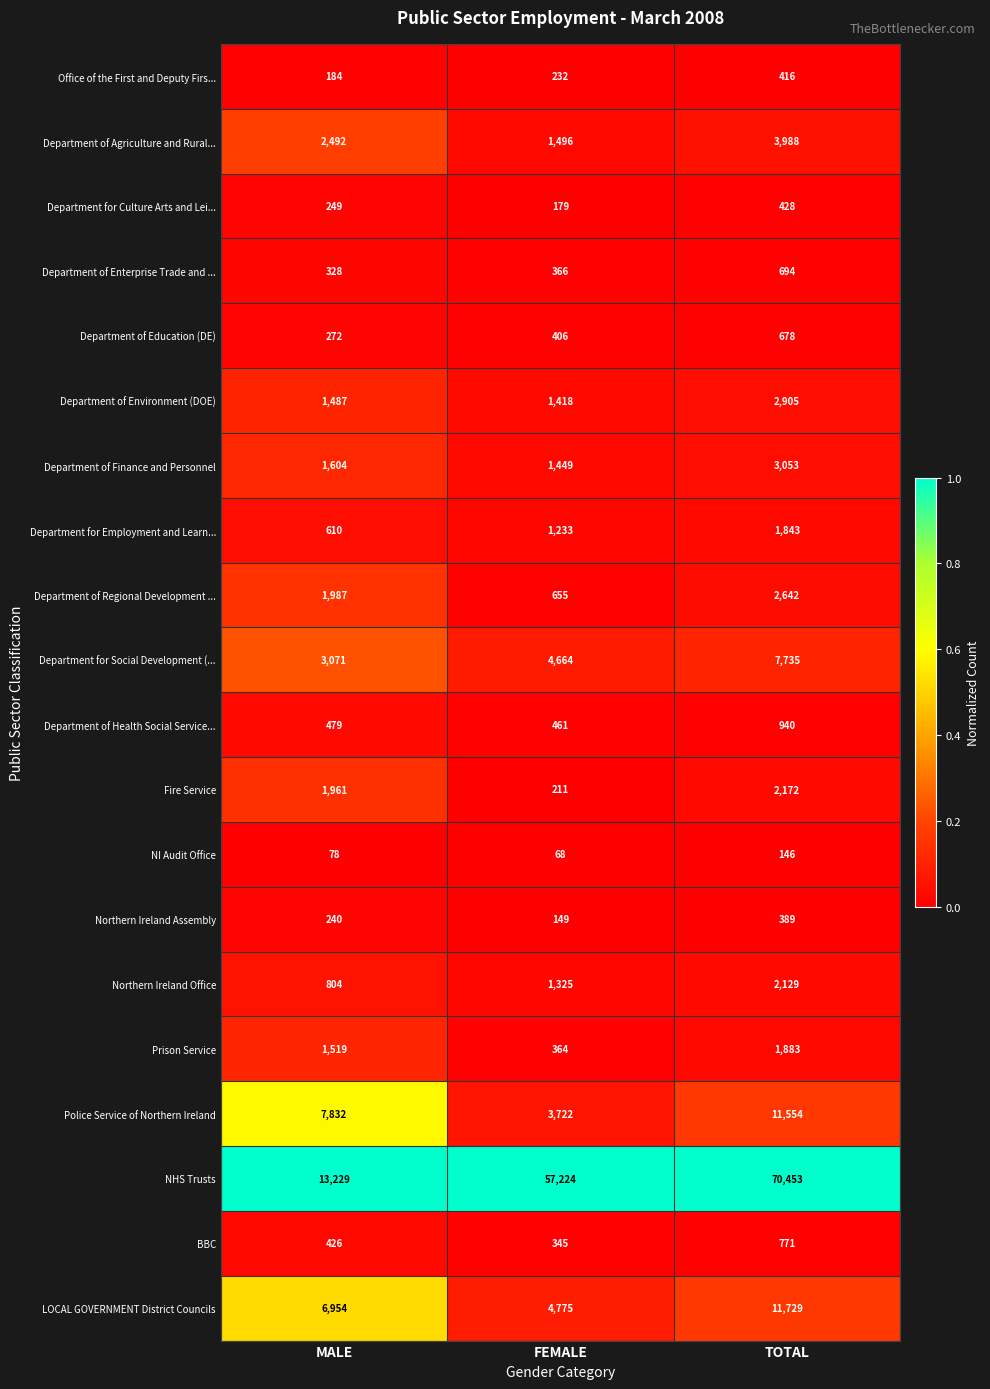

What is the approximate value of Fire Service at FEMALE?

211